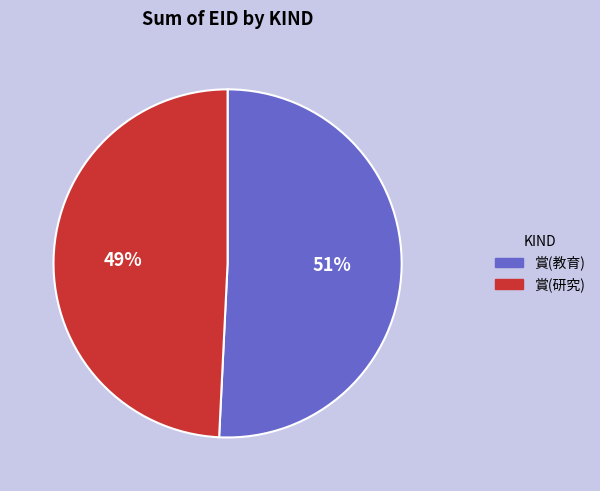

How many segments does this pie chart have?

2